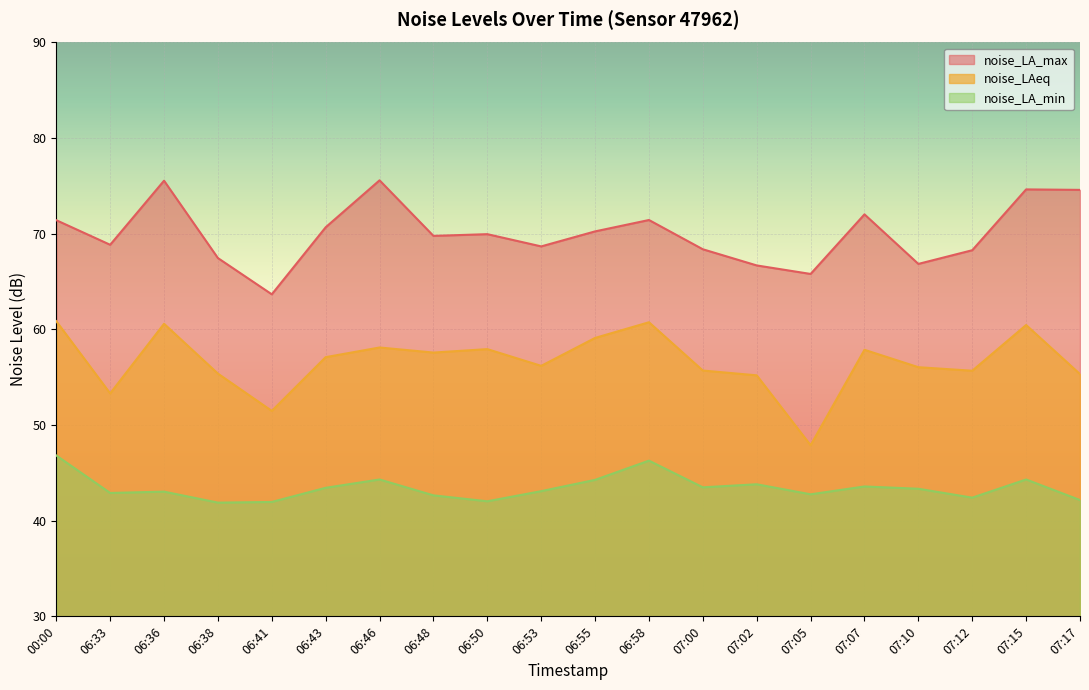

What is the highest value of the noise_LAeq series?

60.9